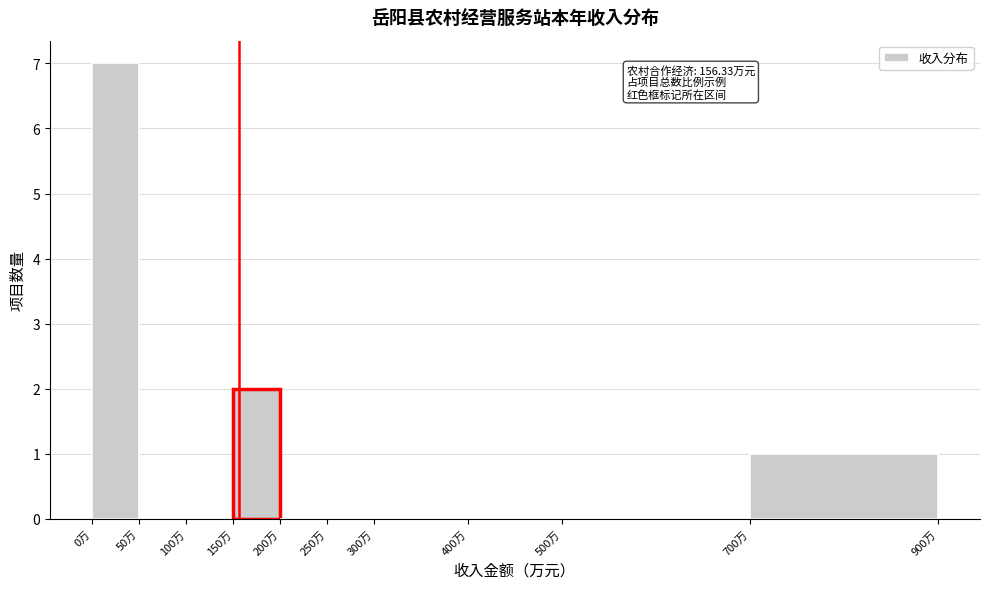

Over which range of the x-axis is the bar tallest?

0 to 50